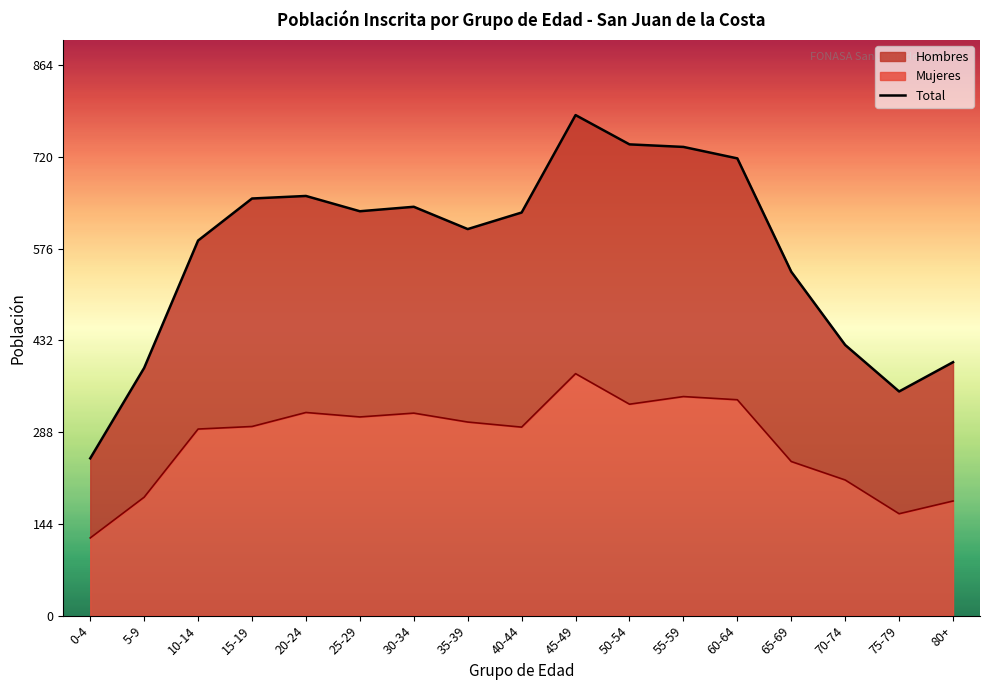

Reading left to right, extract all data points from this chart.

247	389	589	655	659	635	642	607	633	786	740	736	718	540	425	352	398